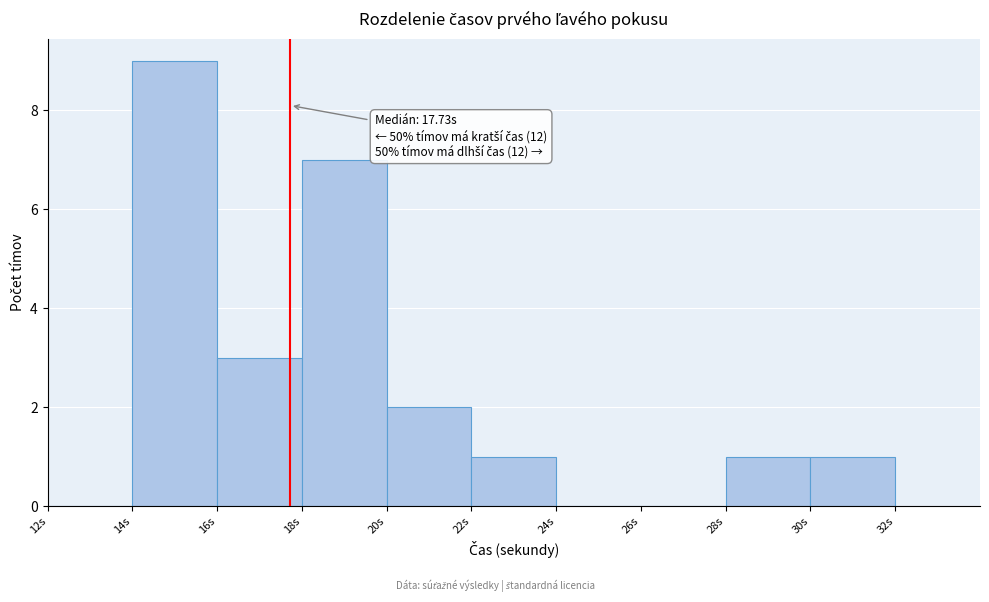

Which range on the x-axis has the tallest bar?

14 to 16